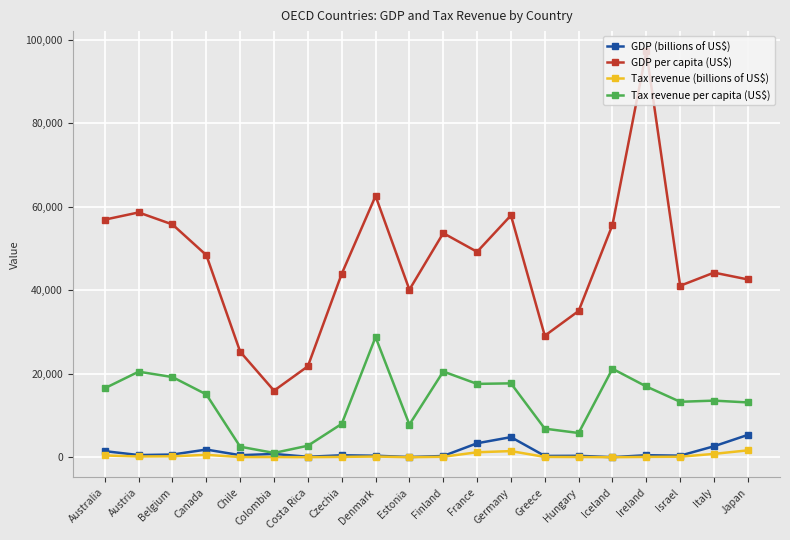

In GDP (billions of US$), how many points are lower than both neighbors (excluding endpoints)?

7